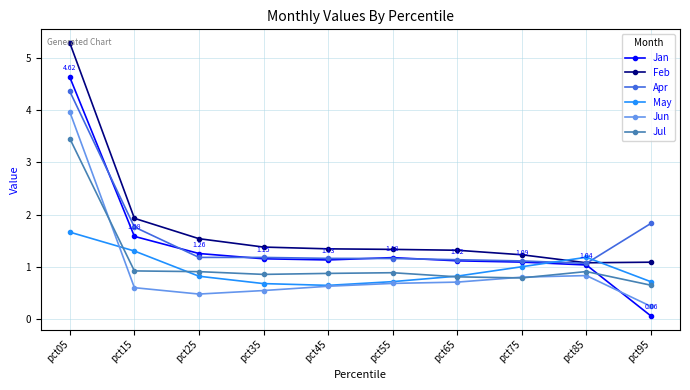

How many categories are shown in the chart?

10